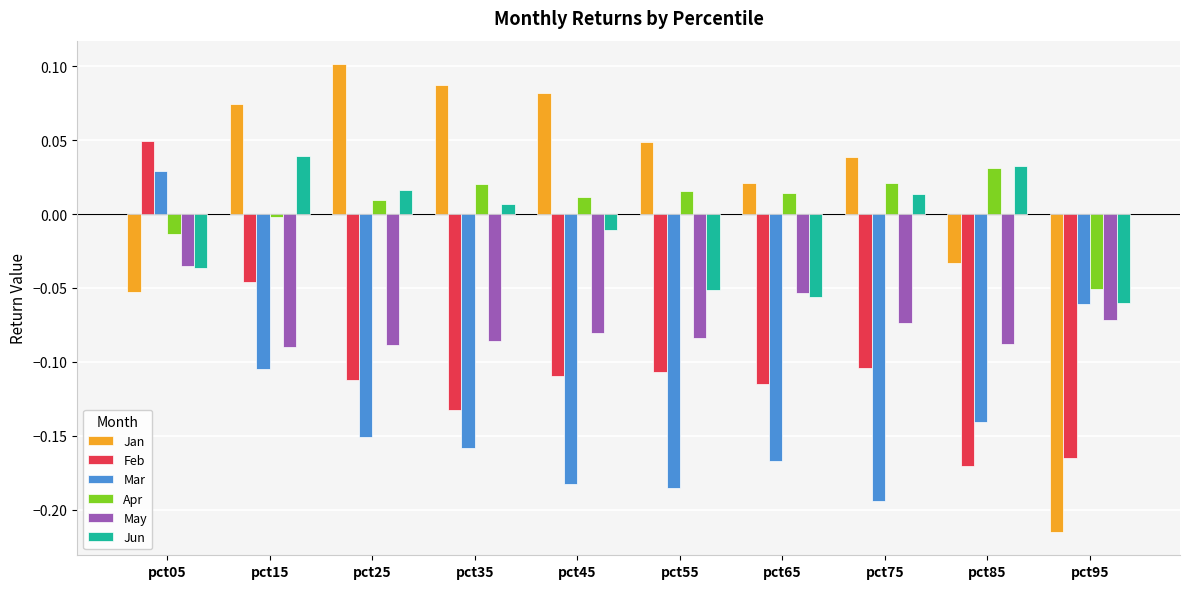

What is the spread (max minus min) of values at pct65?

0.2